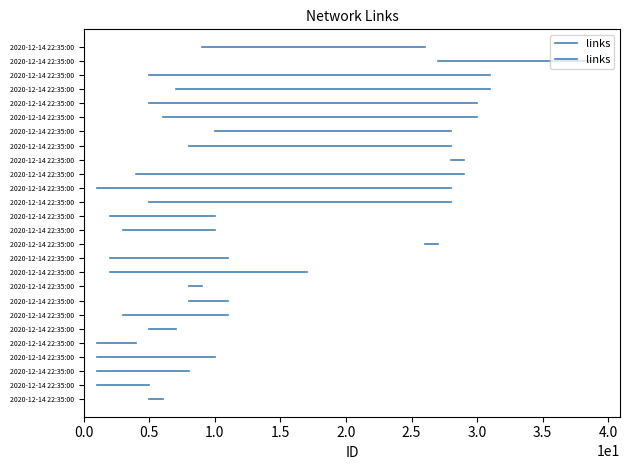

What position from the left is 19?

20